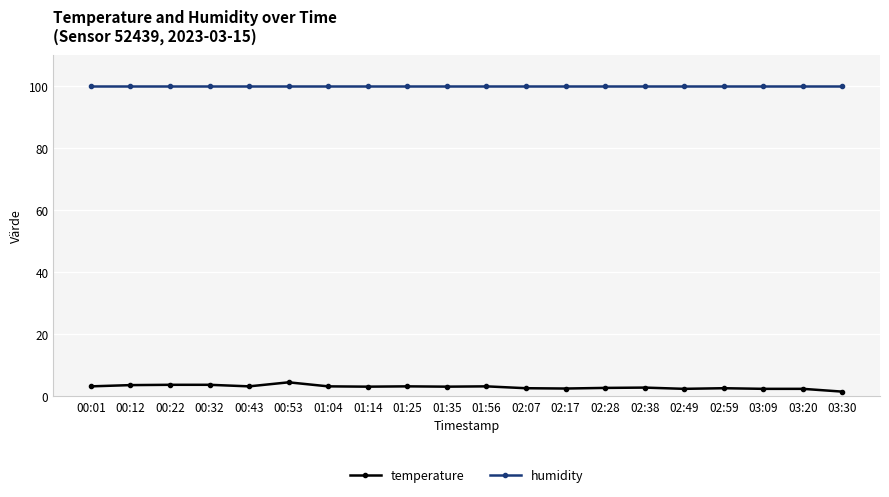

Which series has the largest total across all categories?

humidity